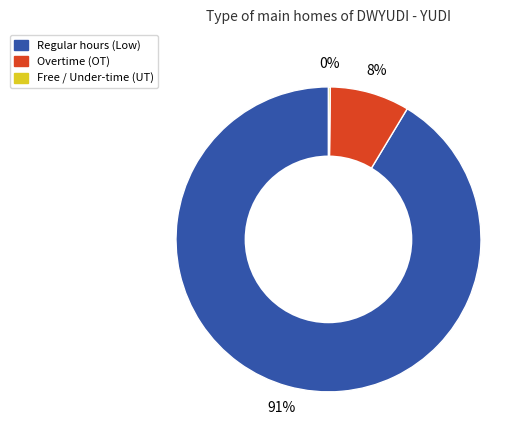

To the nearest percent, what is the average slice percentage?

33%